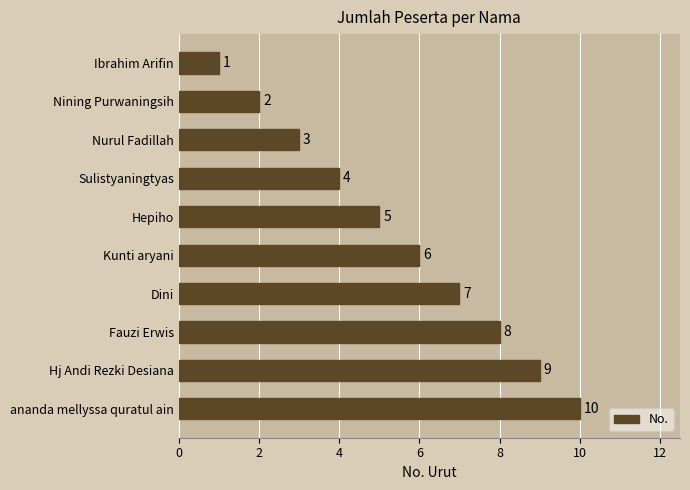

What is the maximum value shown in the chart?

10